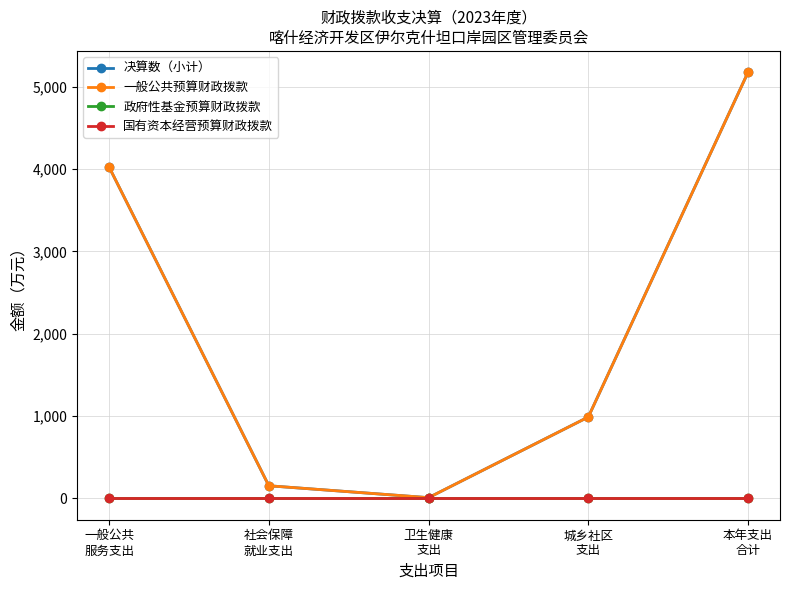

Does the chart have visible grid lines?

Yes